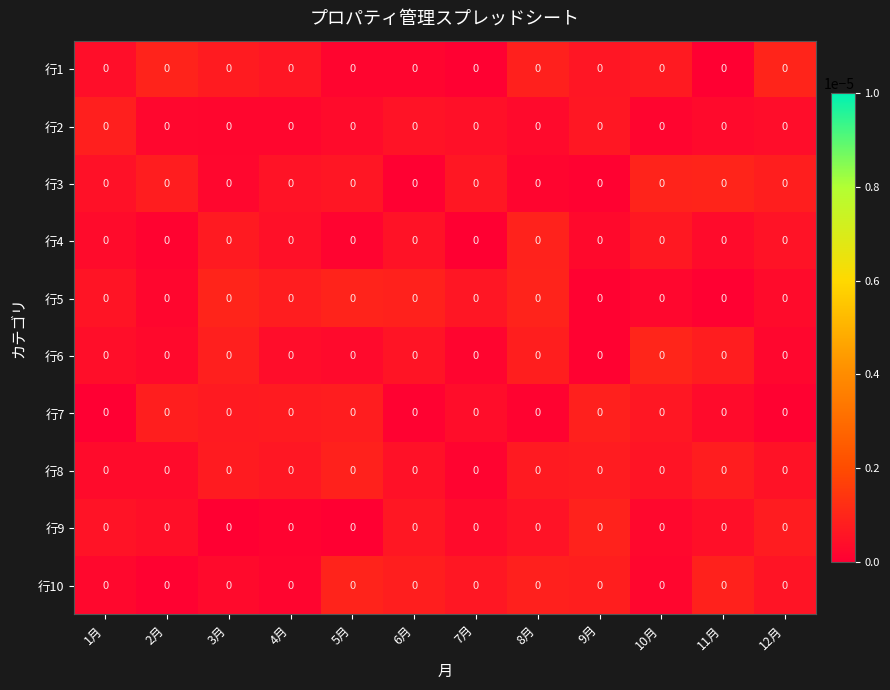

How many categories are shown in the chart?

12